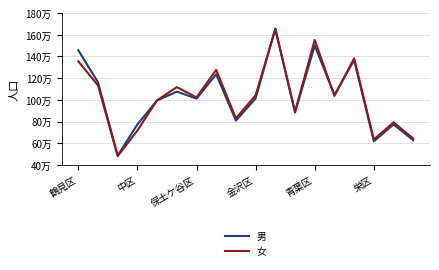

What are all the series names shown in the legend?

男, 女